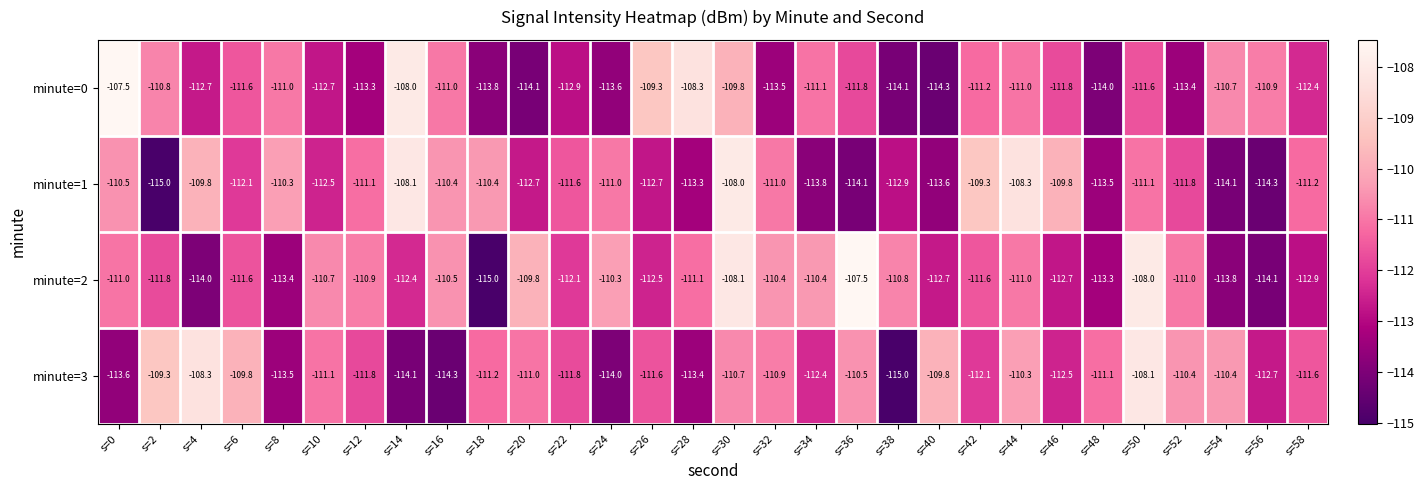

Which series has the largest range (max minus min)?

minute=2